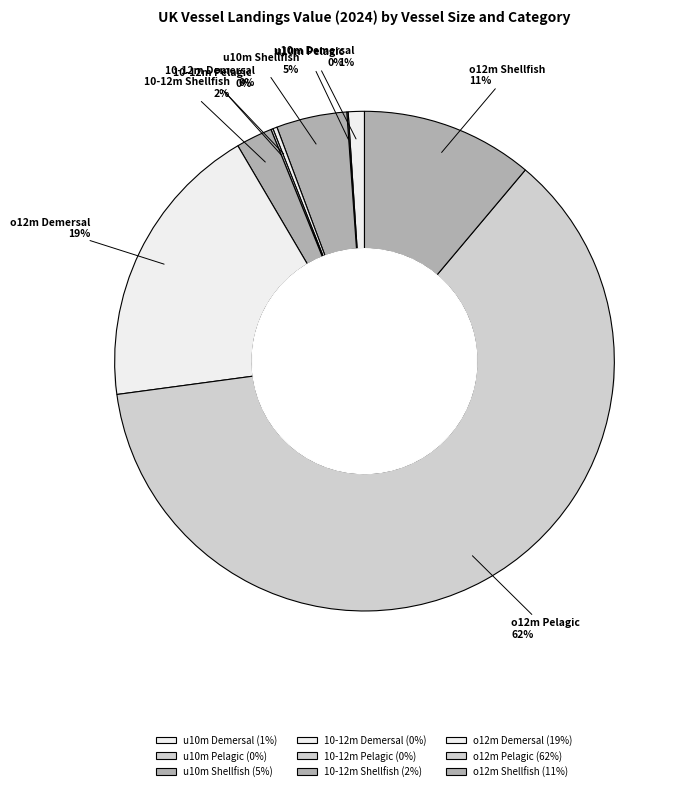

The o12m Pelagic slice represents 62% of the pie. True or false?

True